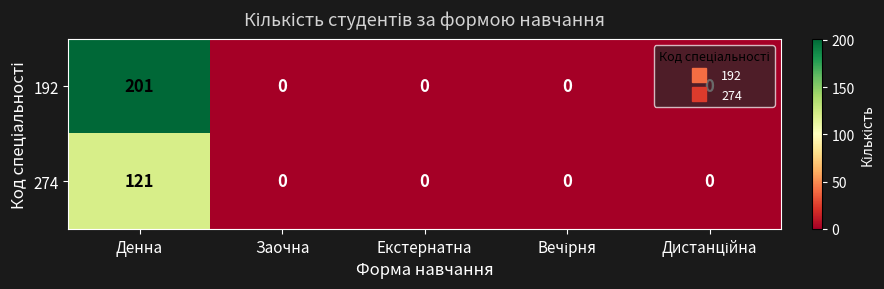

Is it true that 192 equals 112 at Заочна?

False